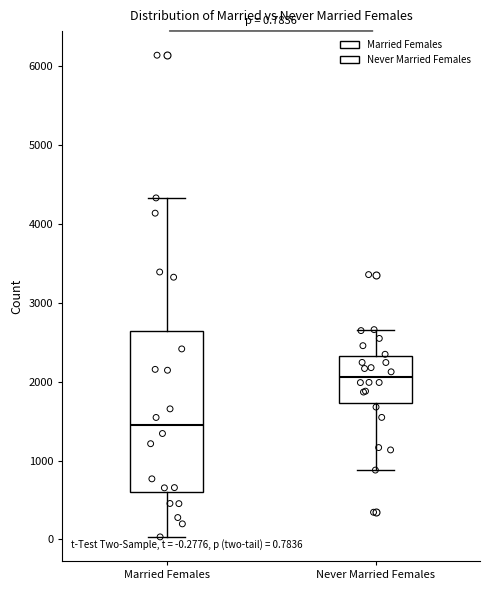

Which box is the tallest, from its lower edge to its upper edge?

Married Females